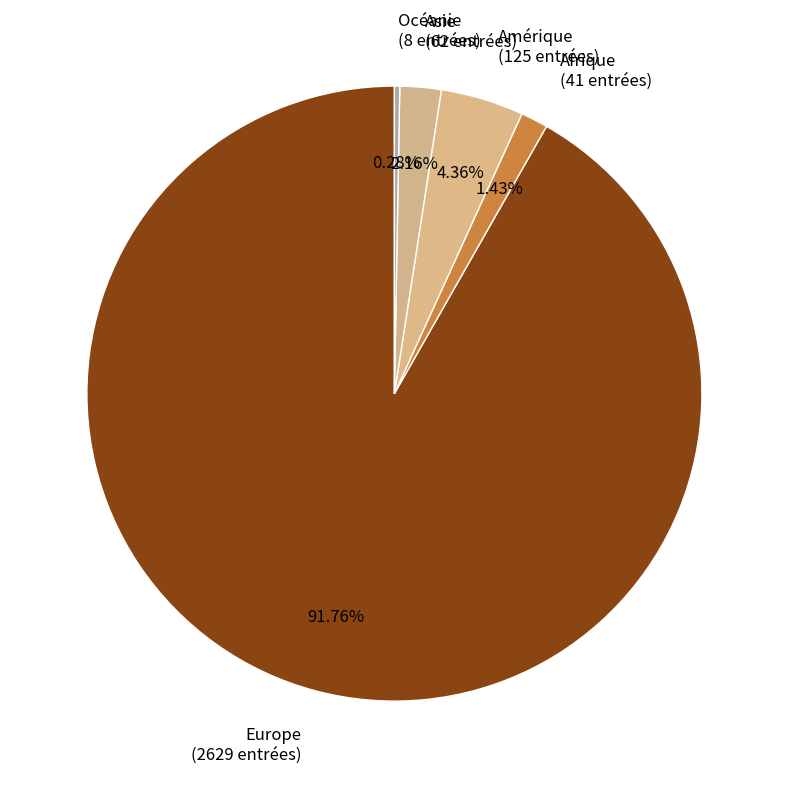

Is there any slice that represents more than half of the pie?

Yes